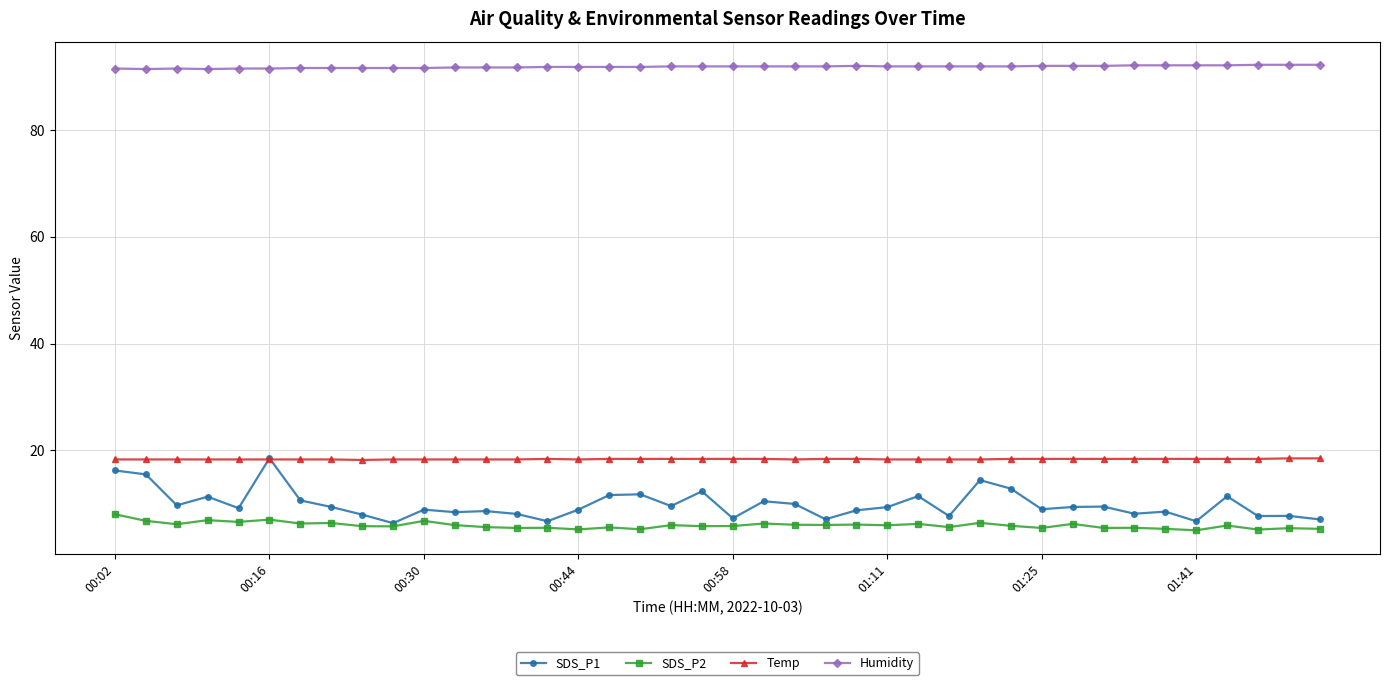

At how many categories does at least one series exceed 60?

40